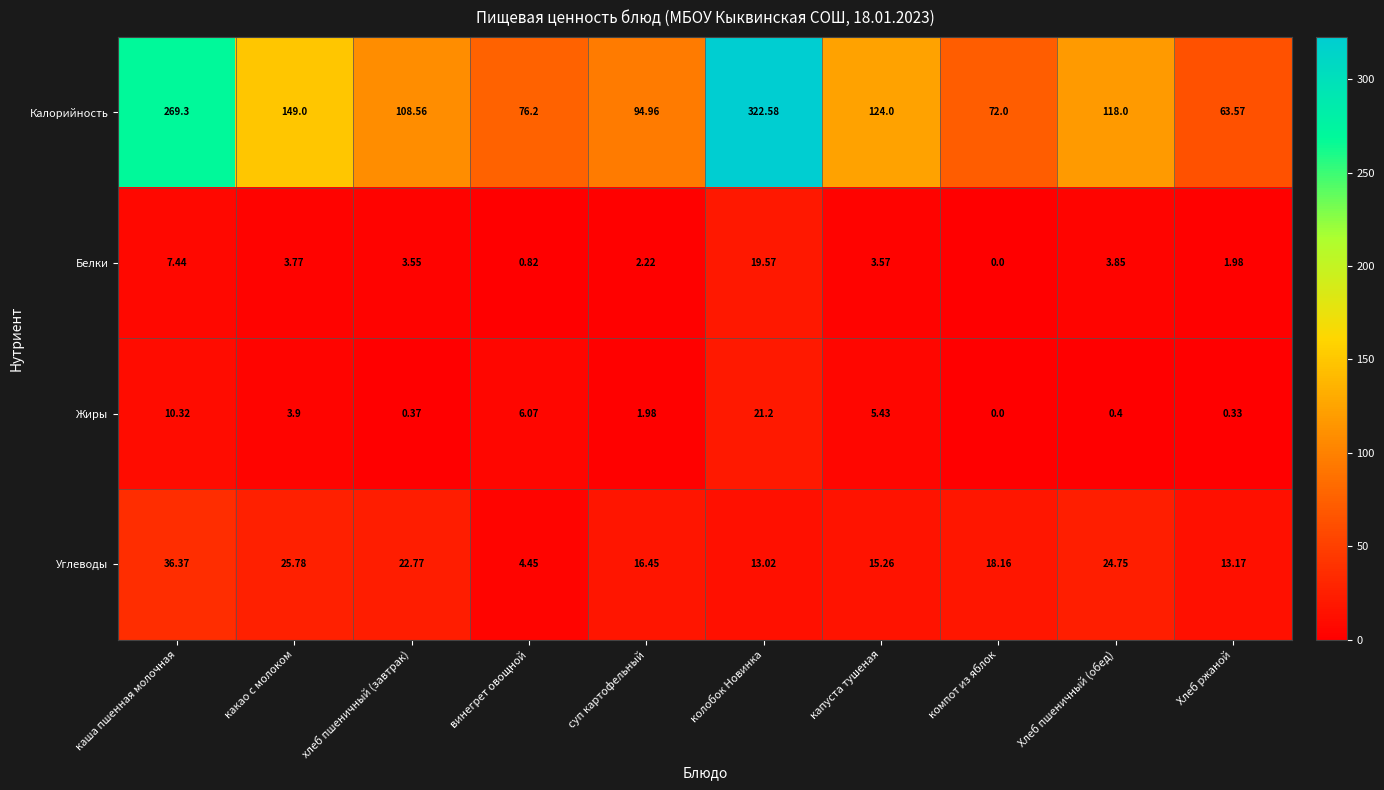

Where is Жиры nearest to the value 10?

каша пшенная молочная